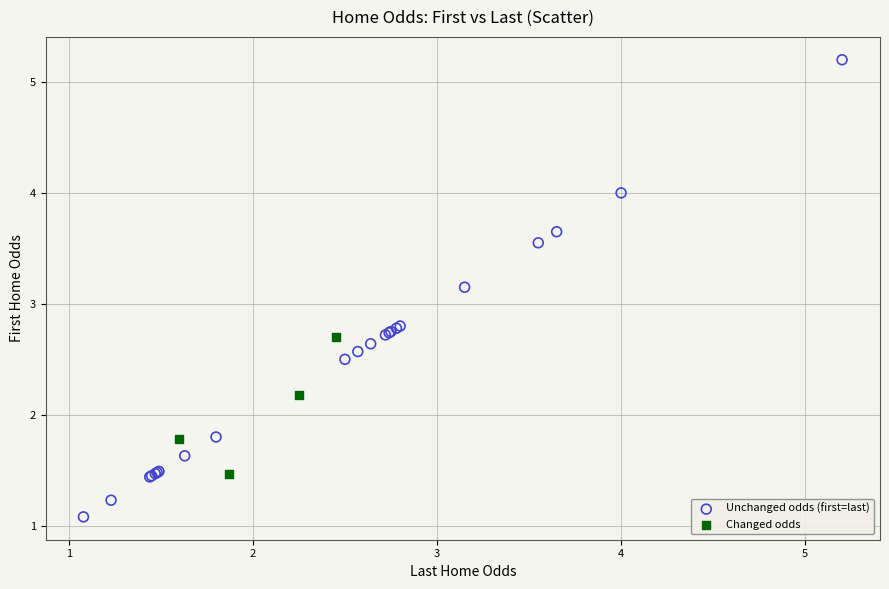

Which series contains the highest Y value?

Unchanged odds (first=last)